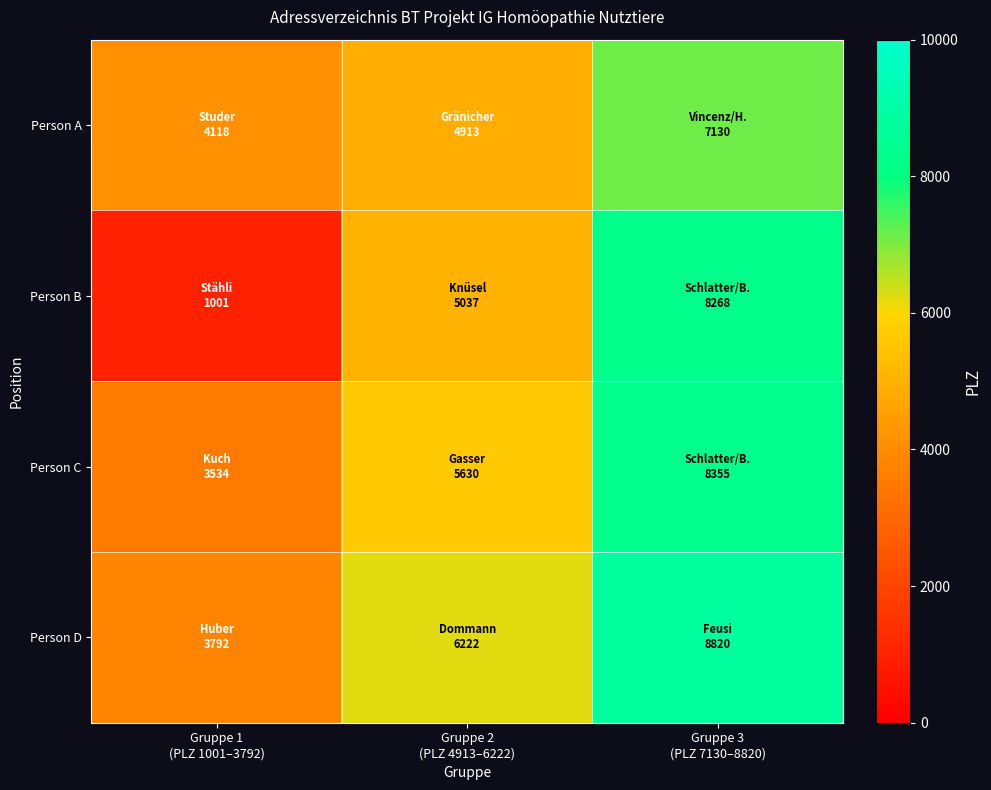

Between Gruppe 1 (PLZ 1001–3792) and Gruppe 2 (PLZ 4913–6222), which series saw the biggest shift?

Person B